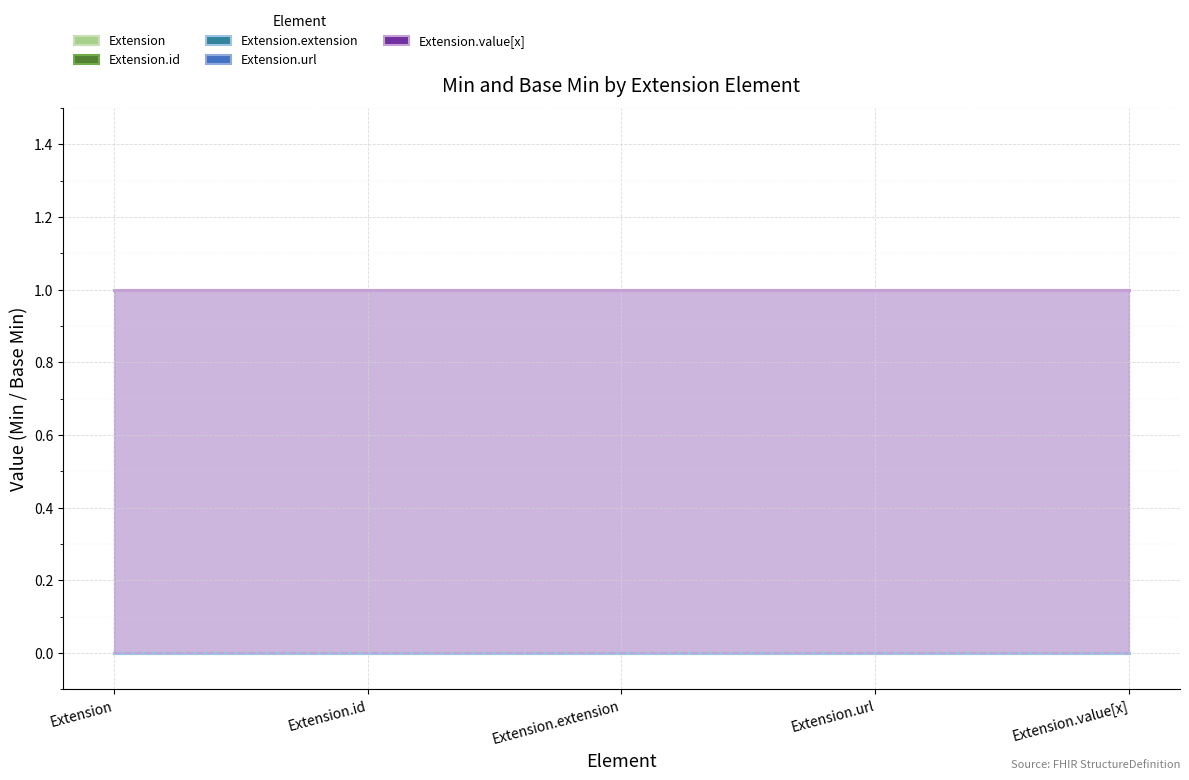

What is the sum of all Extension.value[x] values?

5